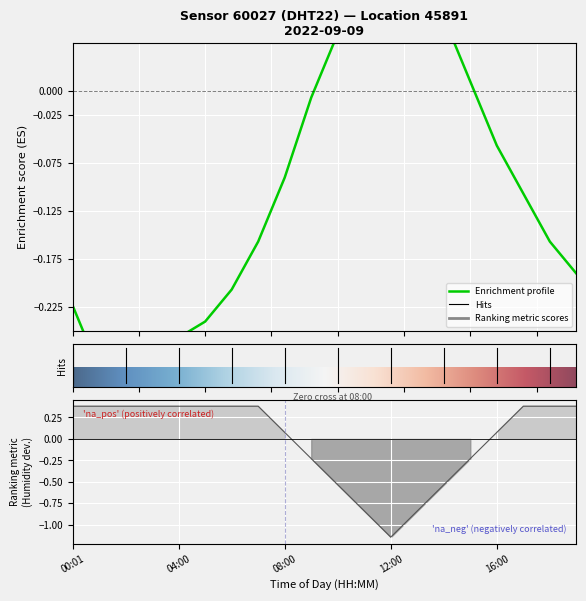

Which category has the lowest value in the humidity series?

12:00